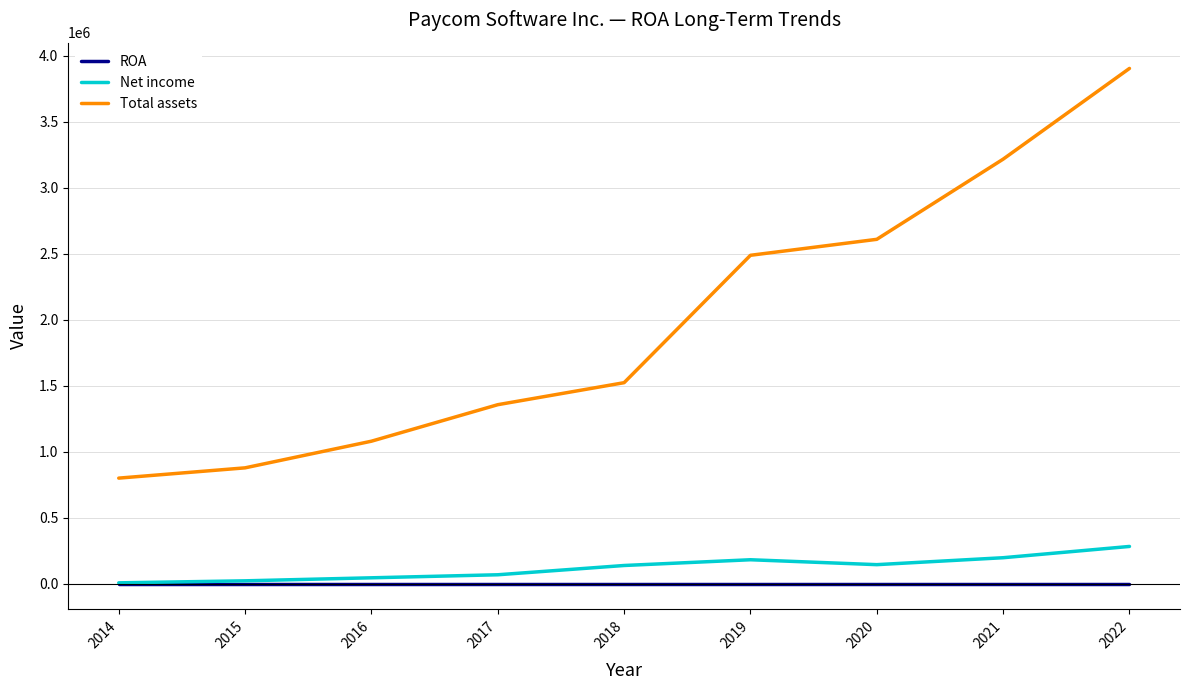

List the series in order of their peak value, highest first.

Total assets, Net income, ROA